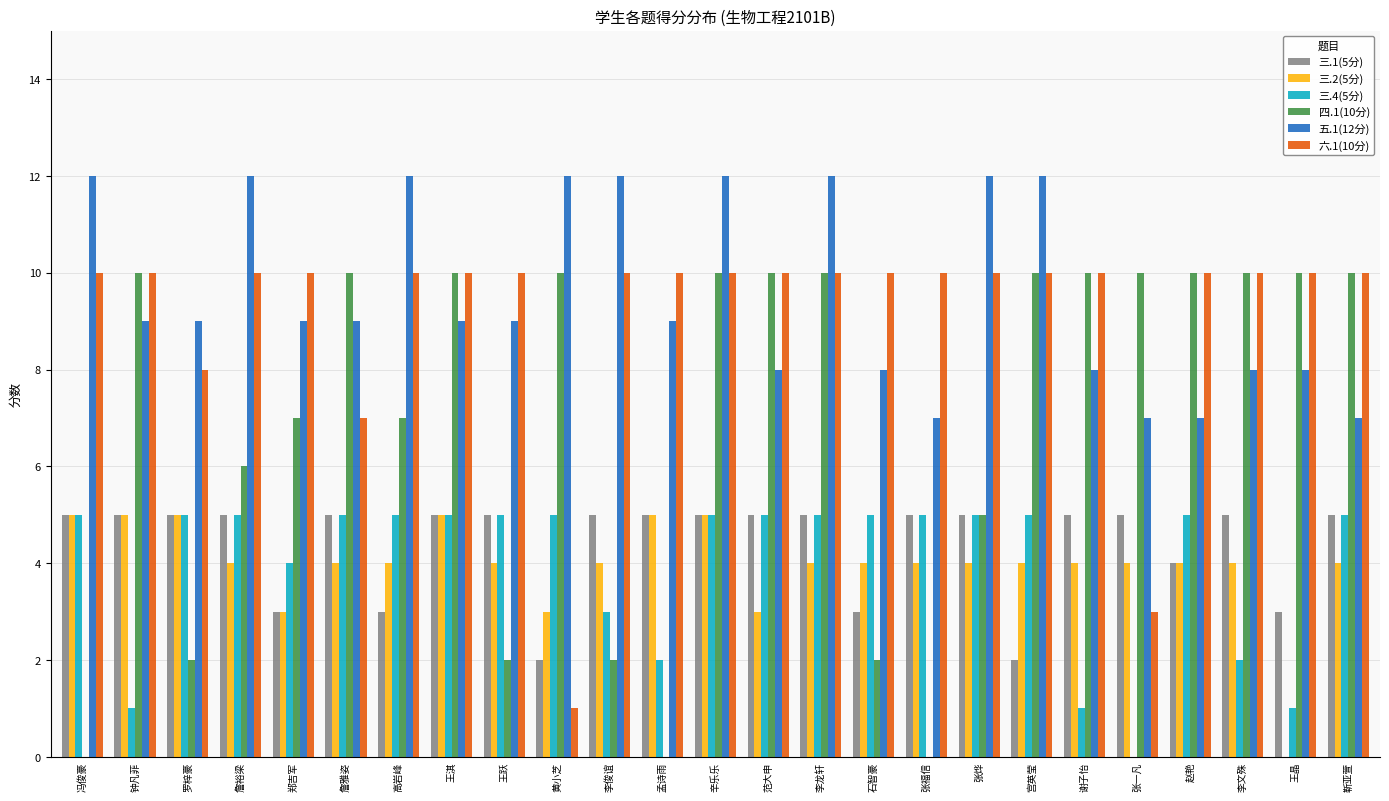

What is the total value across all series at 辛乐乐?

47